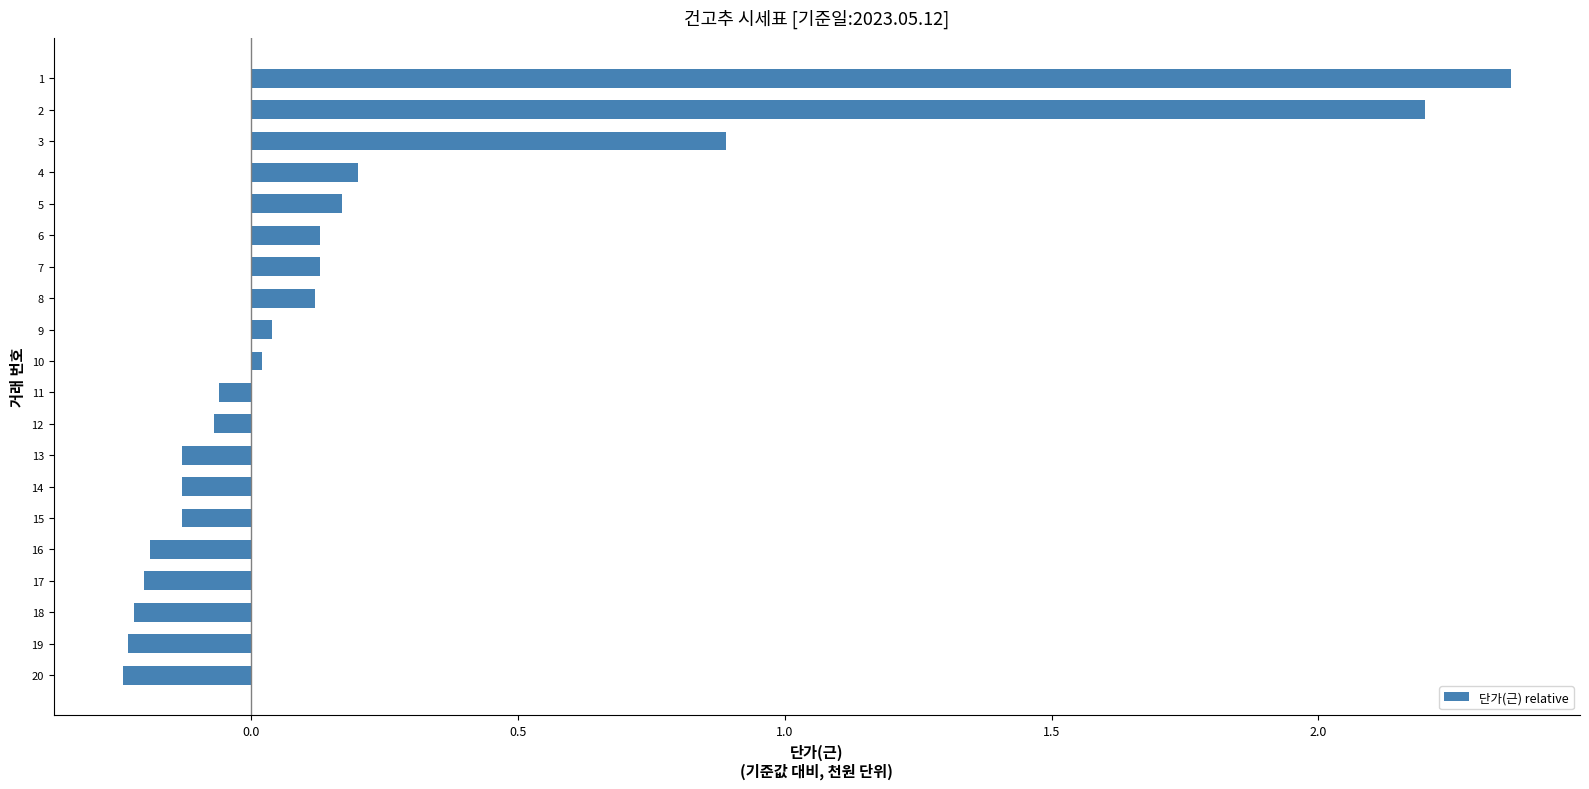

What is the sum of all values?

4.7